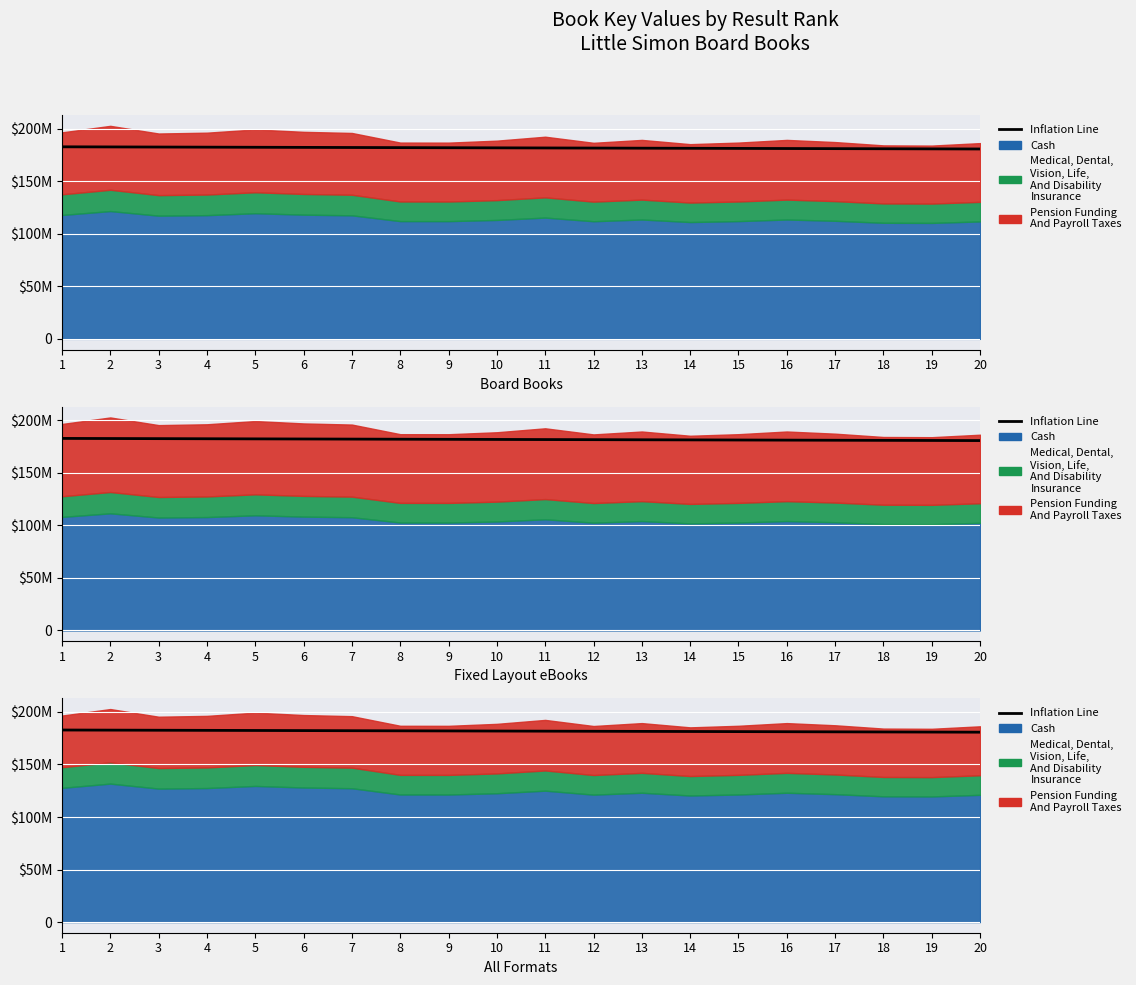

Which label corresponds to the smallest value in the chart?

20